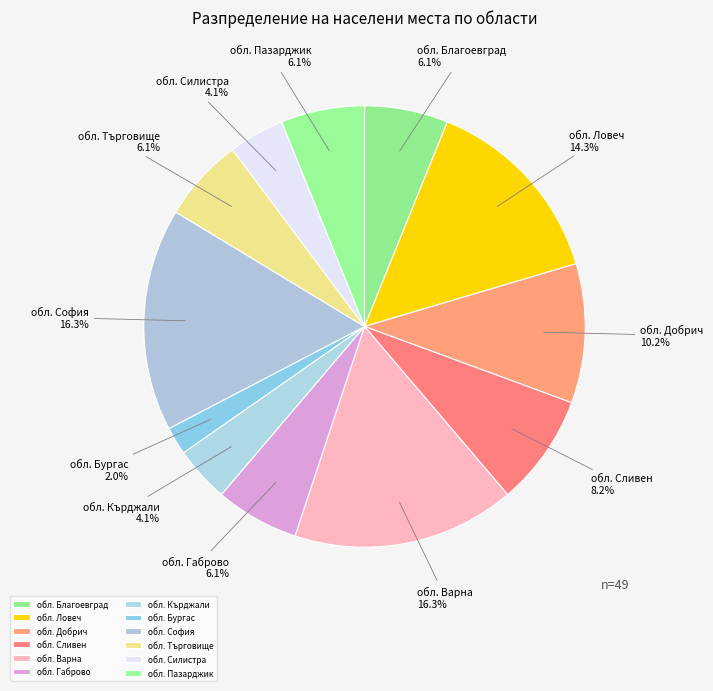

The обл. Търговище slice represents 6% of the pie. True or false?

True